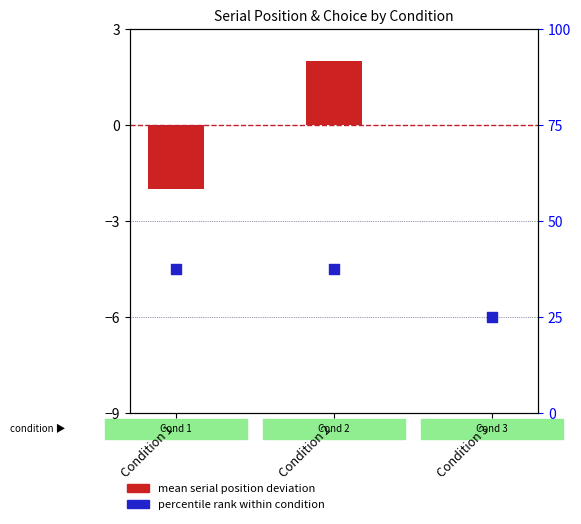

What are all the series names shown in the legend?

mean serial position deviation, percentile rank within condition